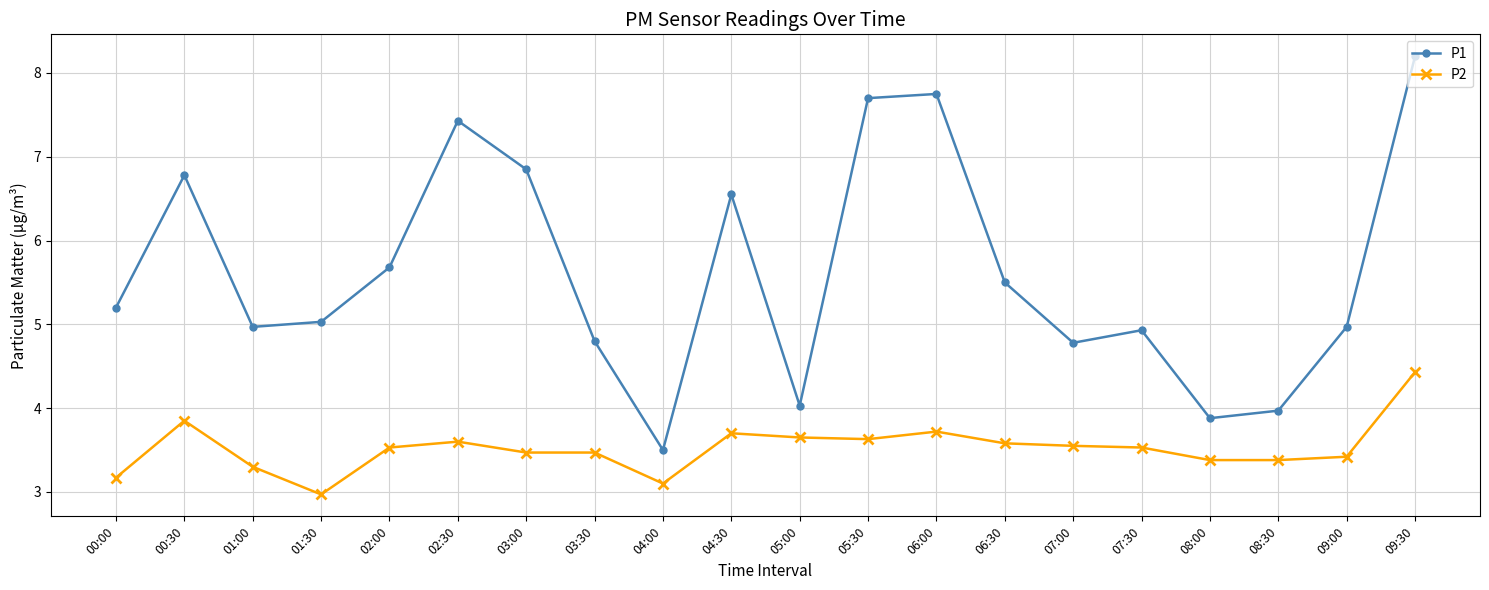

Read the P1 value at 06:30.

5.5